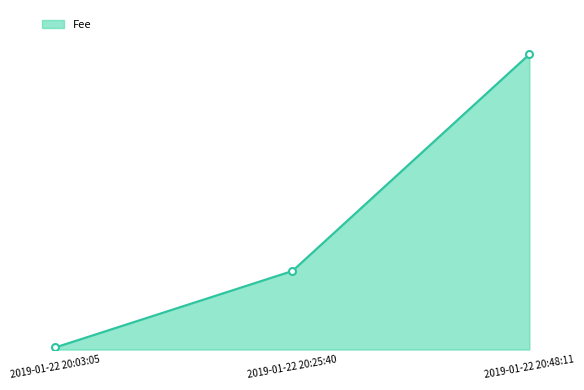

Does the chart have visible grid lines?

No